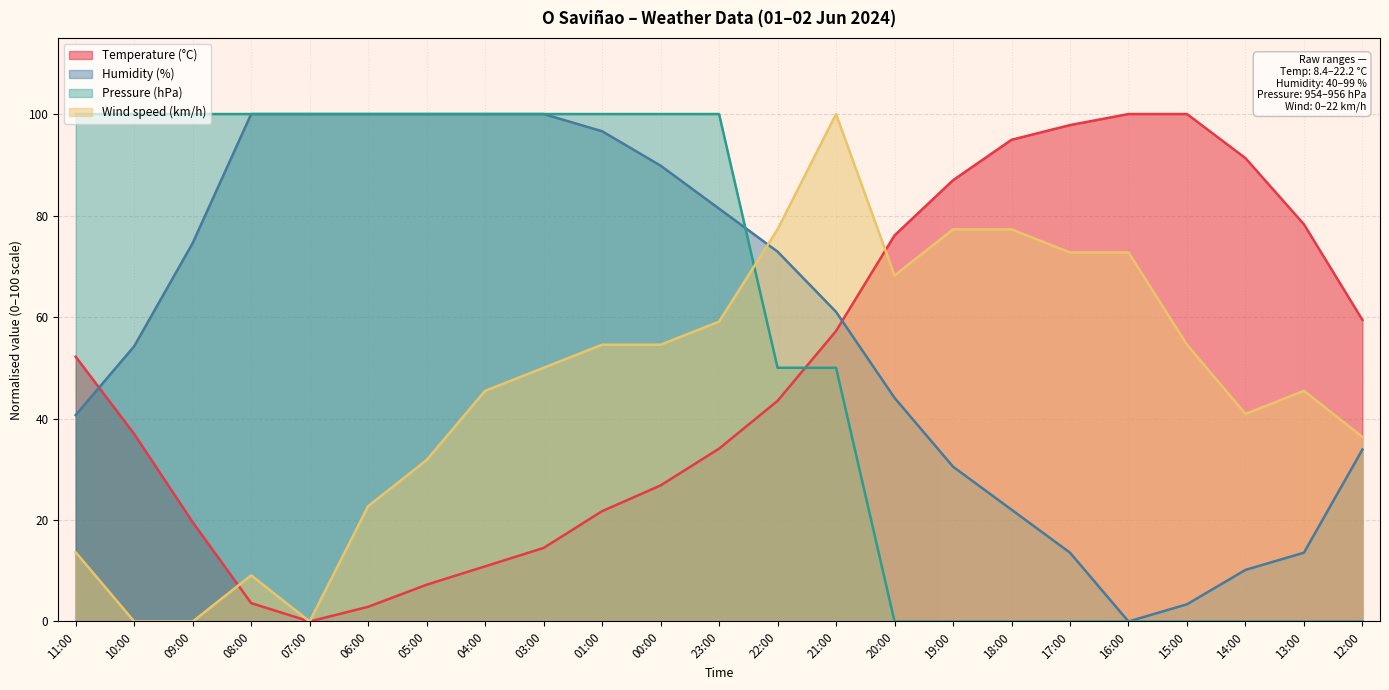

What is the sum of the Pressure (hPa) values at 11:00 and 16:00?

100.0